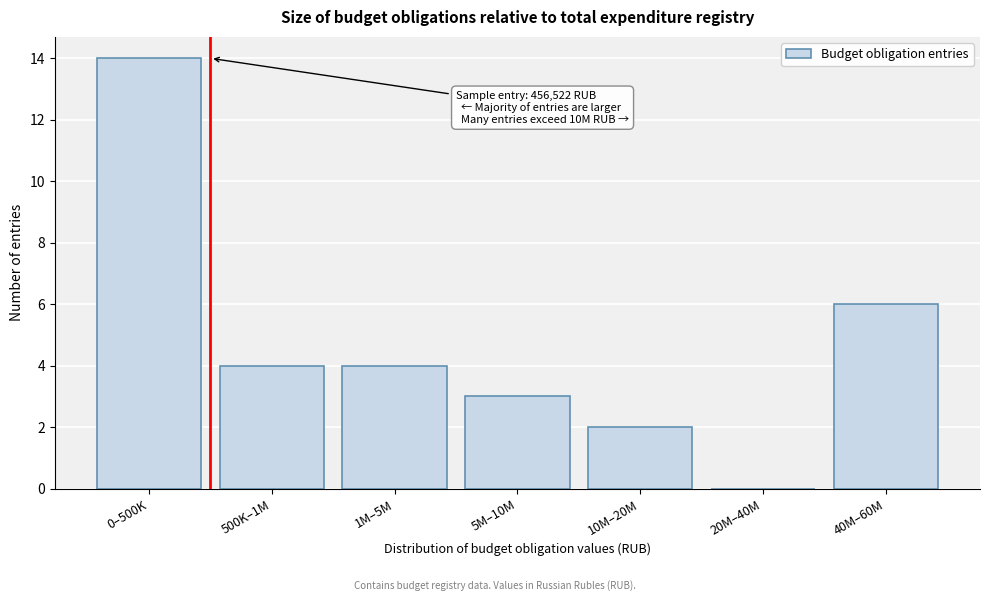

Reading left to right, what are all the values shown in this chart?

0–500K=14	500K–1M=4	1M–5M=4	5M–10M=3	10M–20M=2	20M–40M=0	40M–60M=6